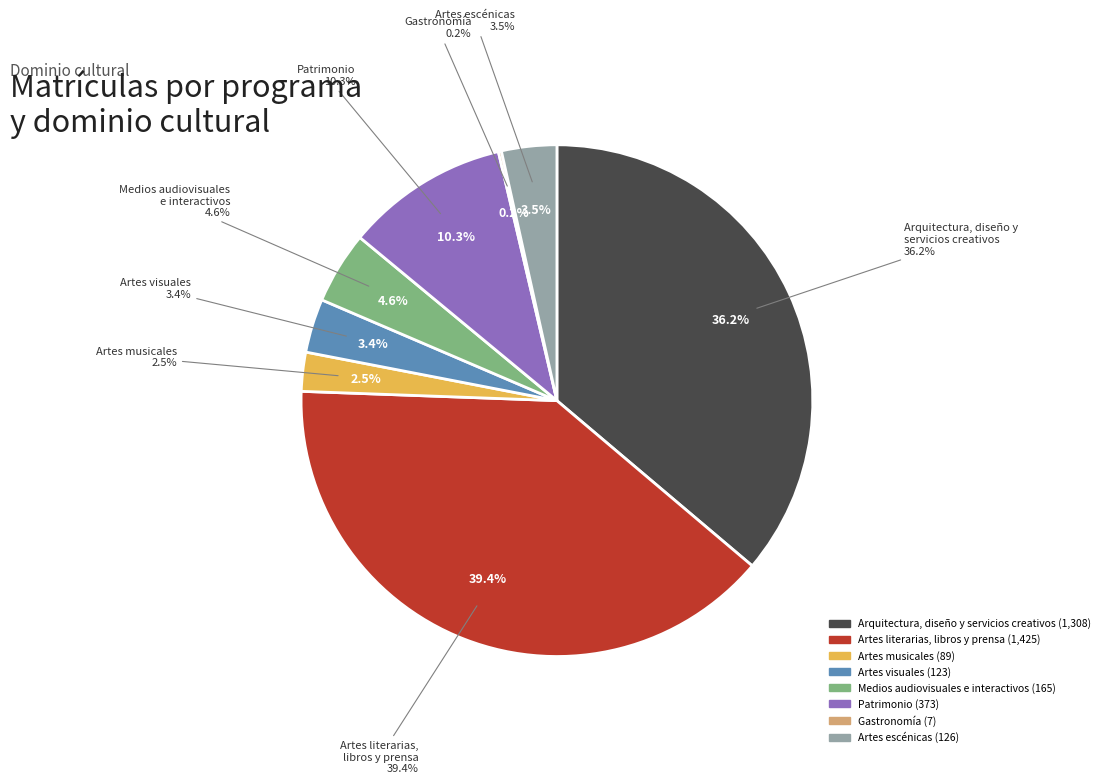

Which slice is the largest?

Artes literarias,
libros y prensa